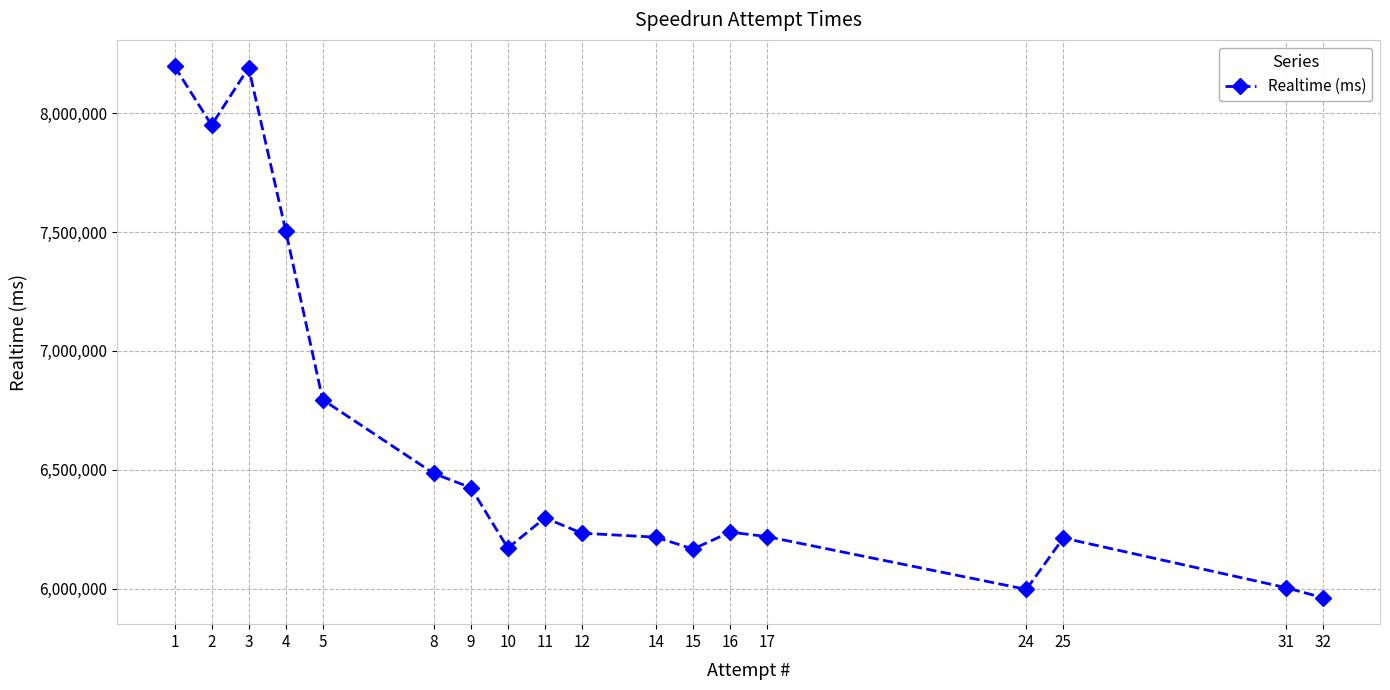

What is the ratio of the value at 8 to the value at 14?

1.0